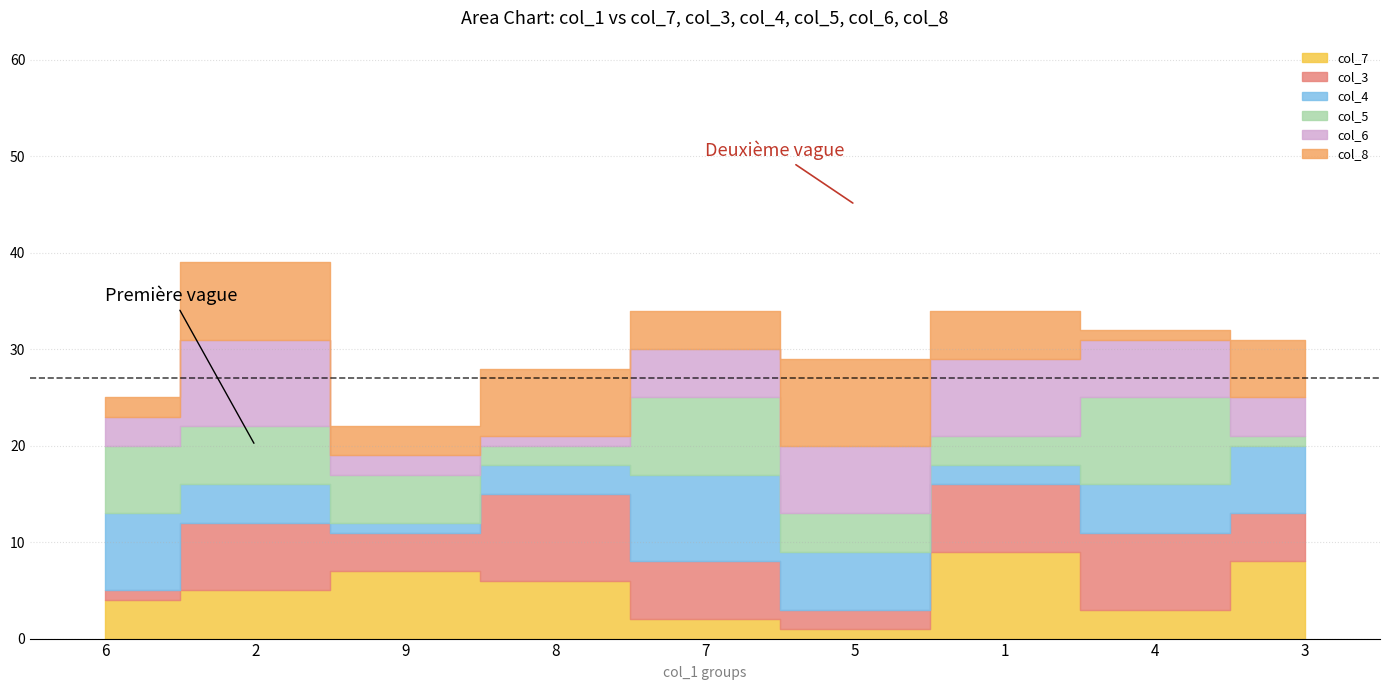

How many interior local valleys does the col_3 series have?

2